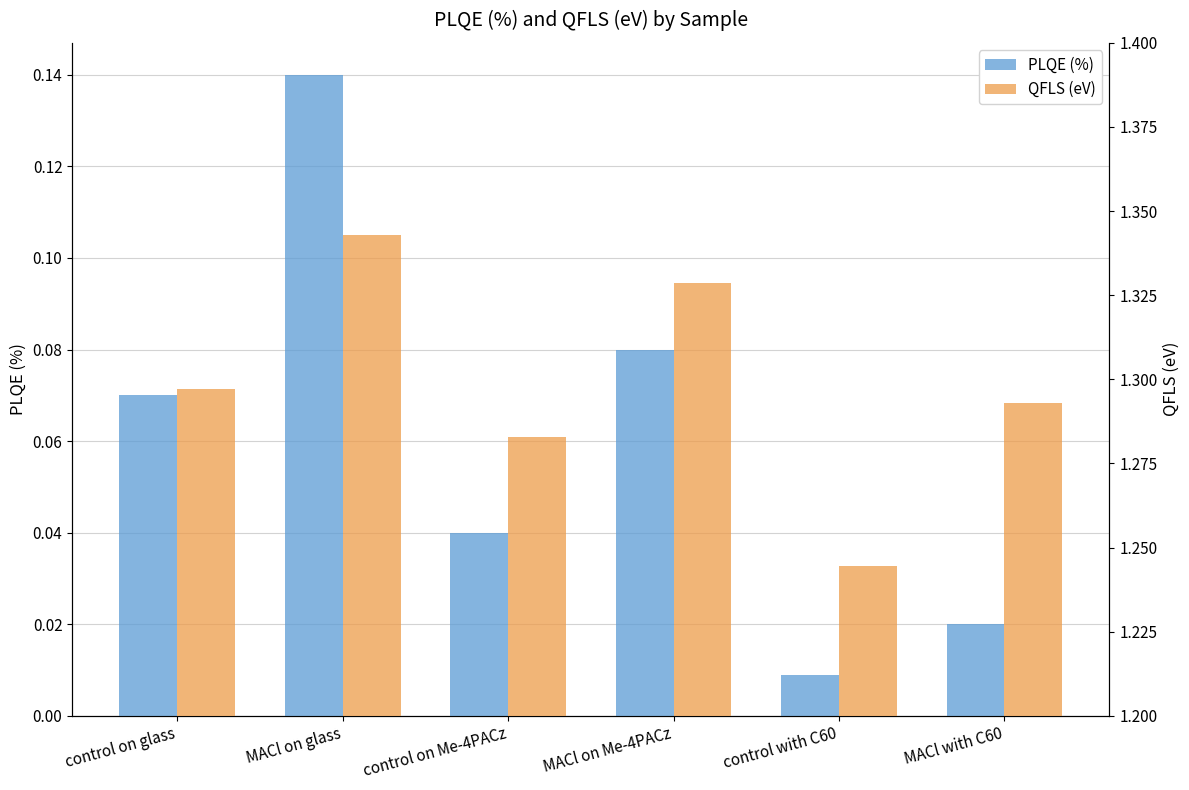

What is the sum of the PLQE (%) values at MACl on glass and MACl with C60?

0.2